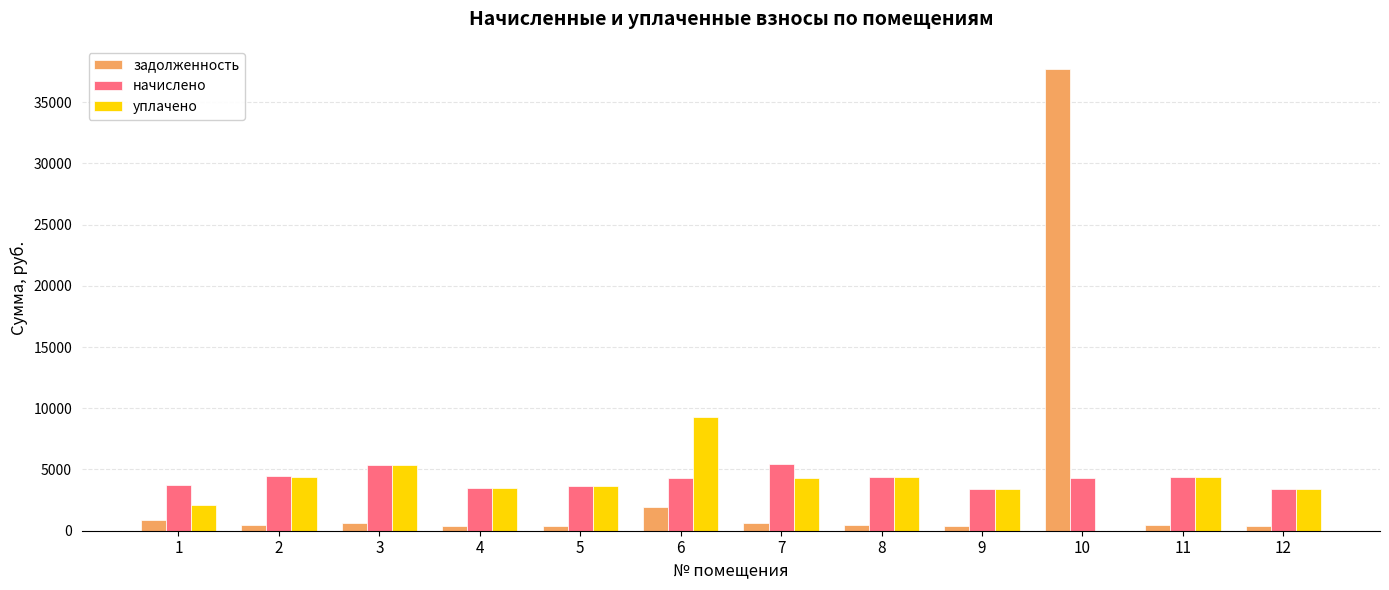

What is the sum of all уплачено values?

48069.7